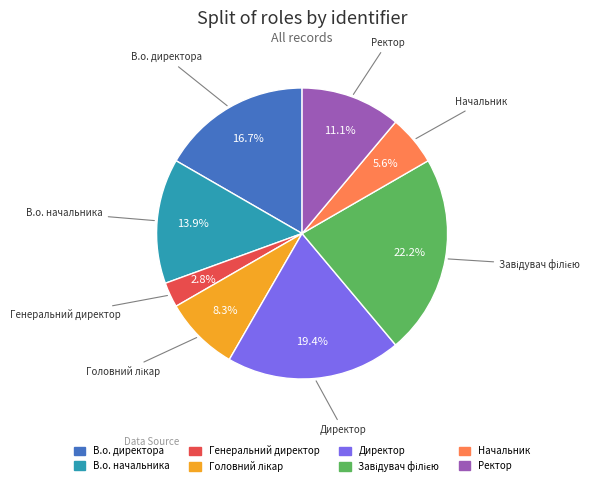

Do Ректор and Начальник together represent more than half of the pie?

No